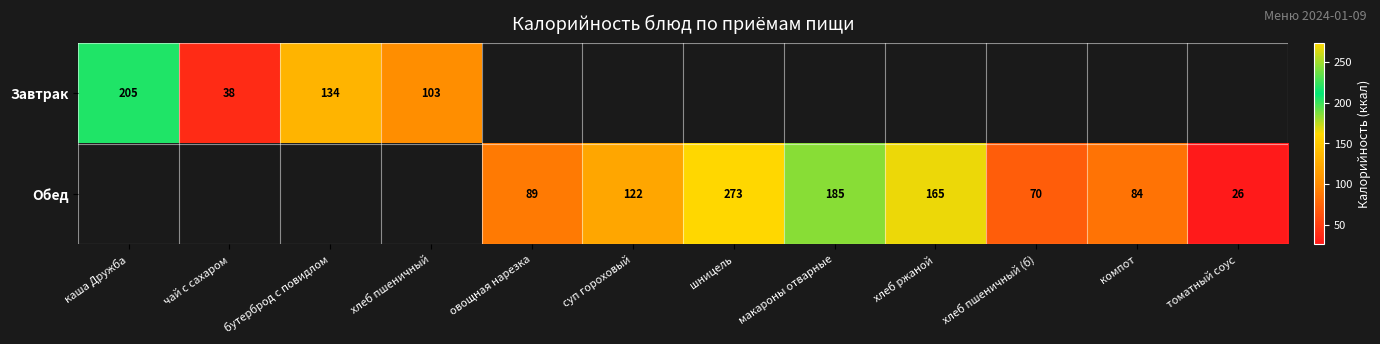

The value of Обед at хлеб ржаной is 165. True or false?

True